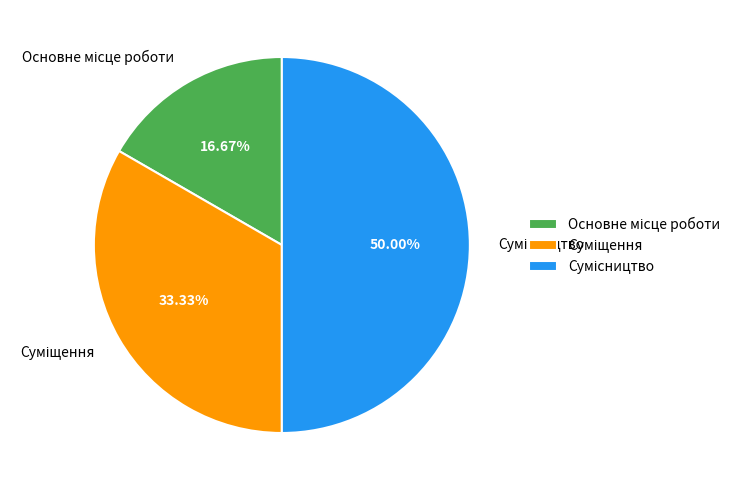

What percentage is the Суміщення slice, to the nearest percent?

33%